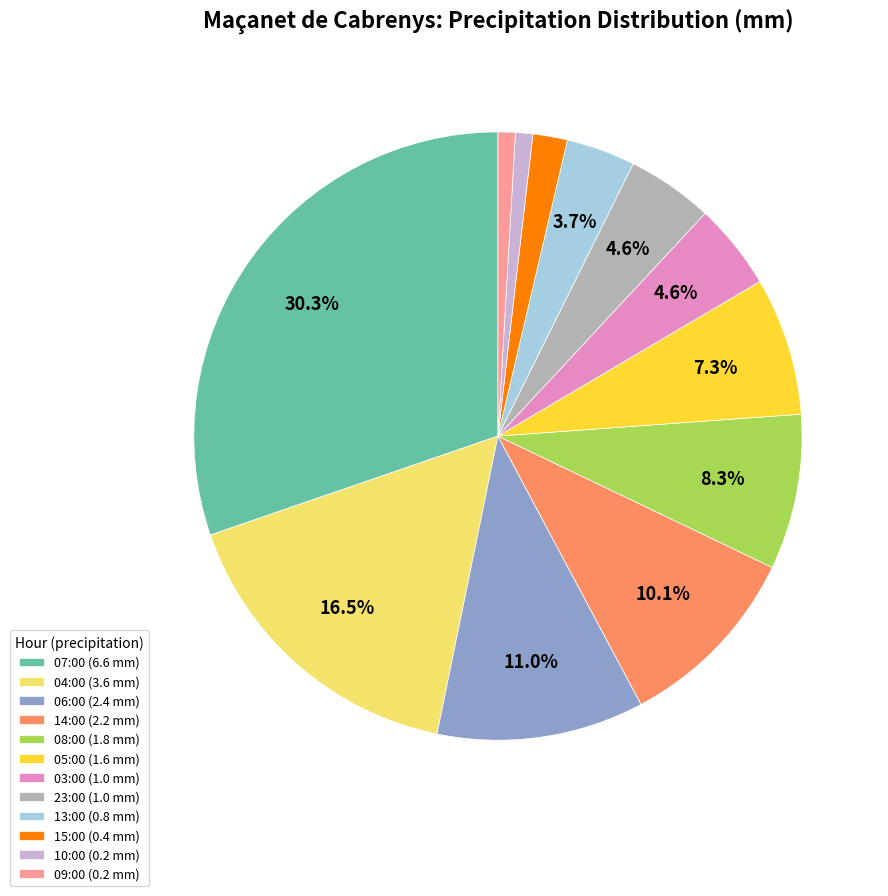

Is 10:00 (0.2 mm) the majority of the pie?

No